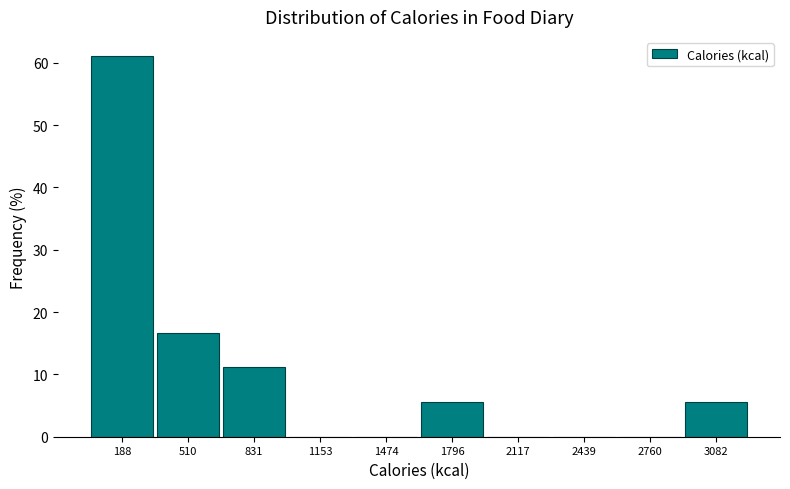

Reading left to right, transcribe this chart: for each bar, give the range it covers on the x-axis and its height. Neither the bar edges nor the heights are printed on the chart, so give them approximately, as read against the axes.

50 to 350: 61
350 to 650: 17
650 to 1000: 11
1000 to 1300: 0
1300 to 1650: 0
1650 to 1950: 6
1950 to 2300: 0
2300 to 2600: 0
2600 to 2900: 0
2900 to 3250: 6